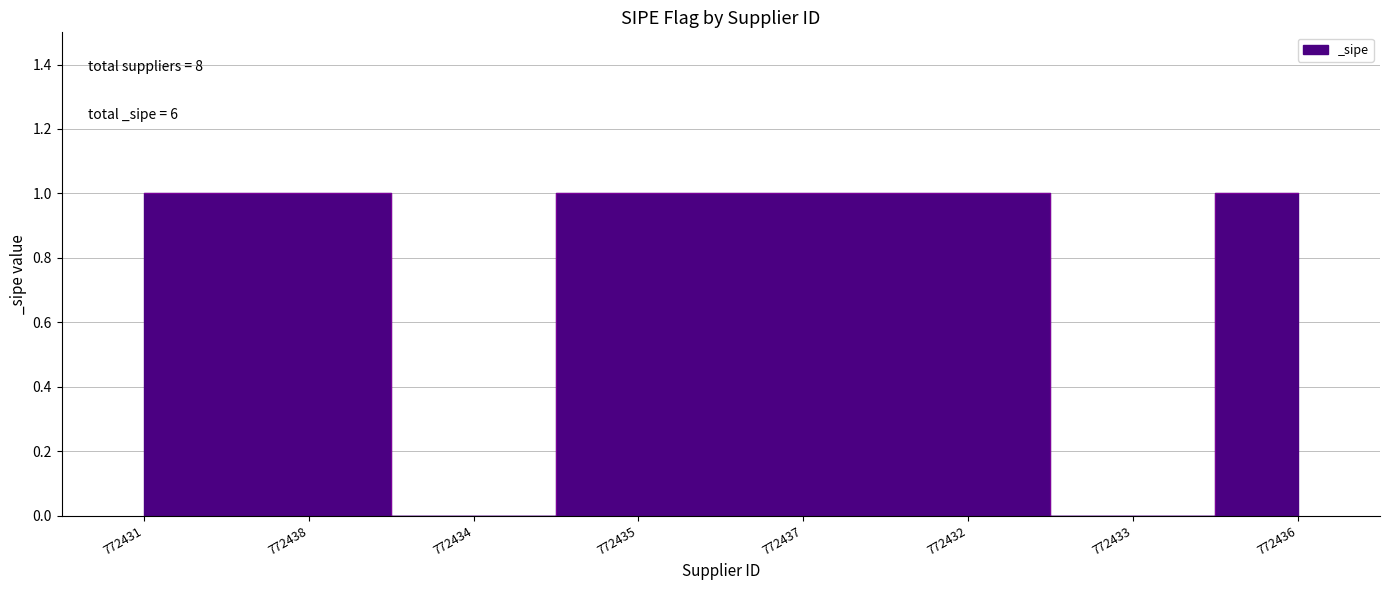

How many categories are shown in the chart?

8